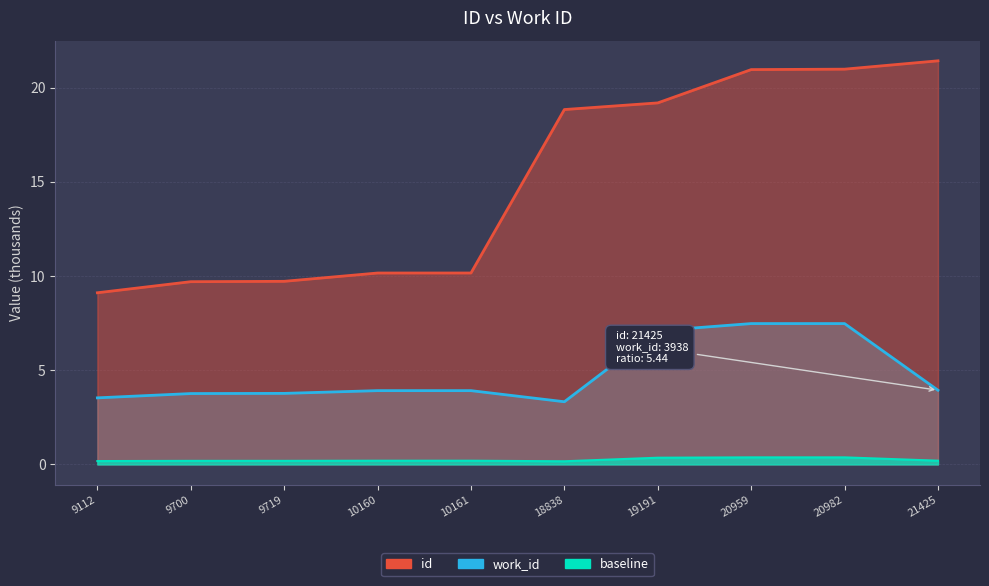

At how many categories does at least one series exceed 14?

5